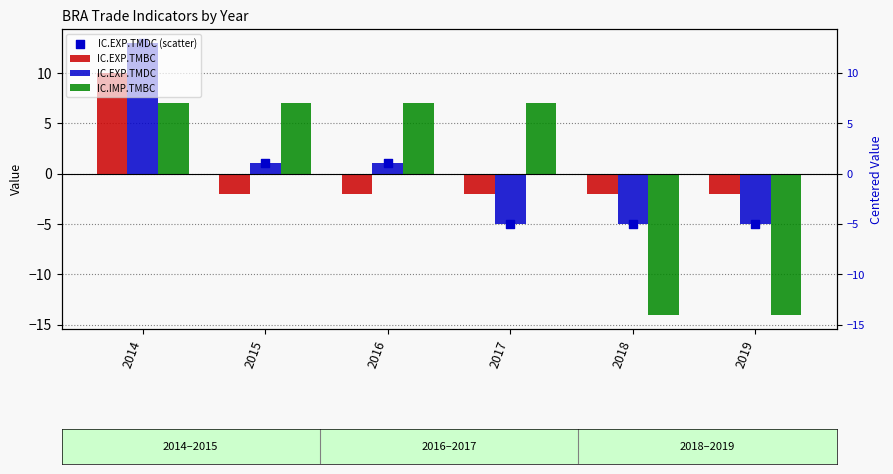

Is the value of IC.IMP.TMBC at 2018 greater than the value of IC.EXP.TMDC at 2014?

No